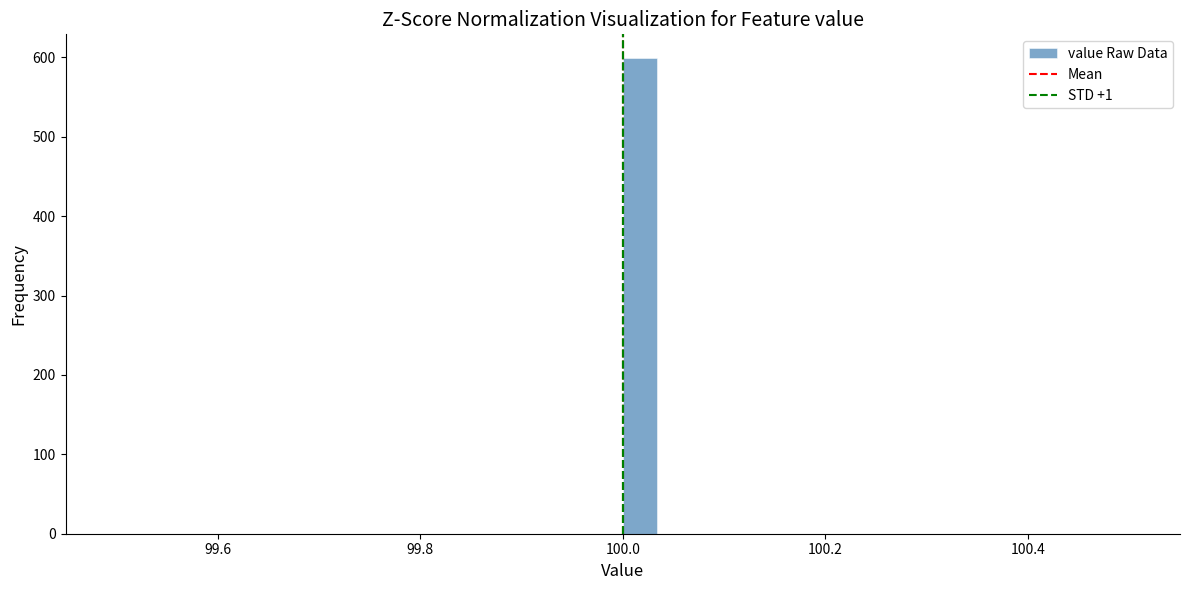

Around what value on the x-axis is the tallest bar? Give the approximate position of its centre, as read against the axis.

100.02